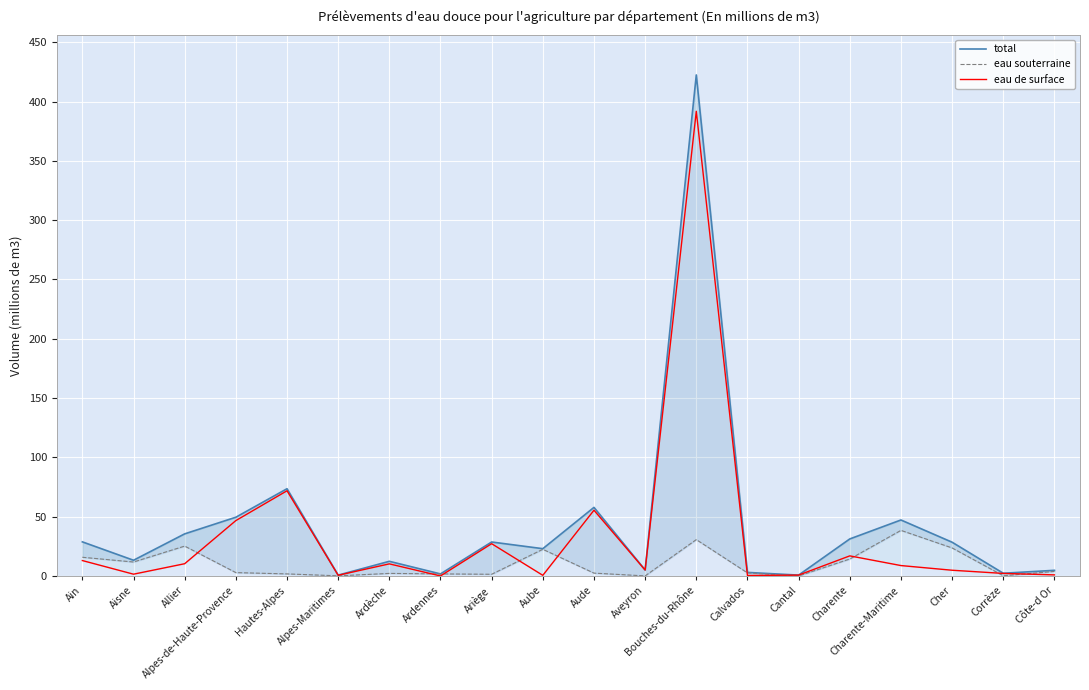

Where is eau de surface nearest to the value 195?

Hautes-Alpes